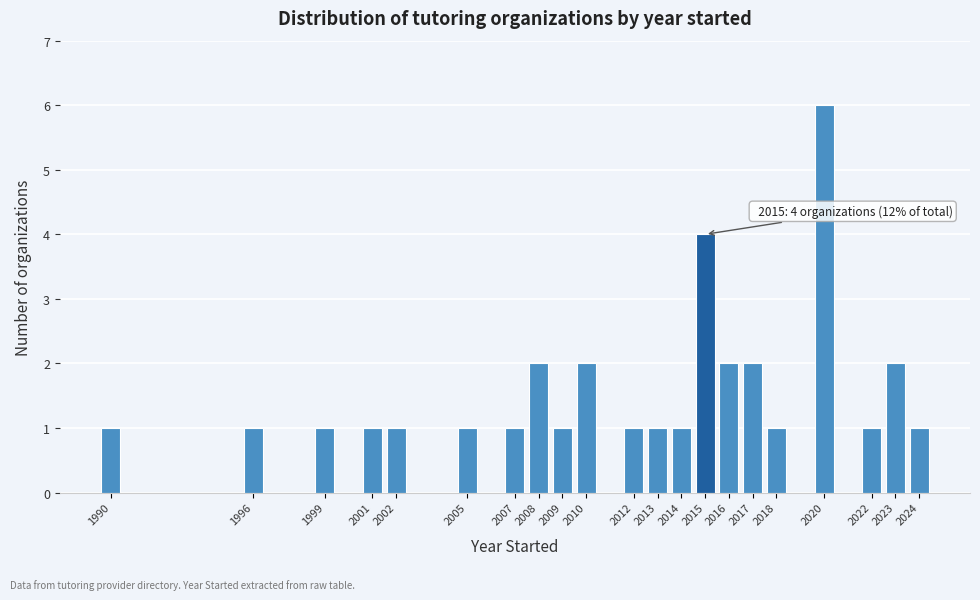

Reading left to right, what are all the values shown in this chart?

1990=1	1996=1	1999=1	2001=1	2002=1	2005=1	2007=1	2008=2	2009=1	2010=2	2012=1	2013=1	2014=1	2015=4	2016=2	2017=2	2018=1	2020=6	2022=1	2023=2	2024=1